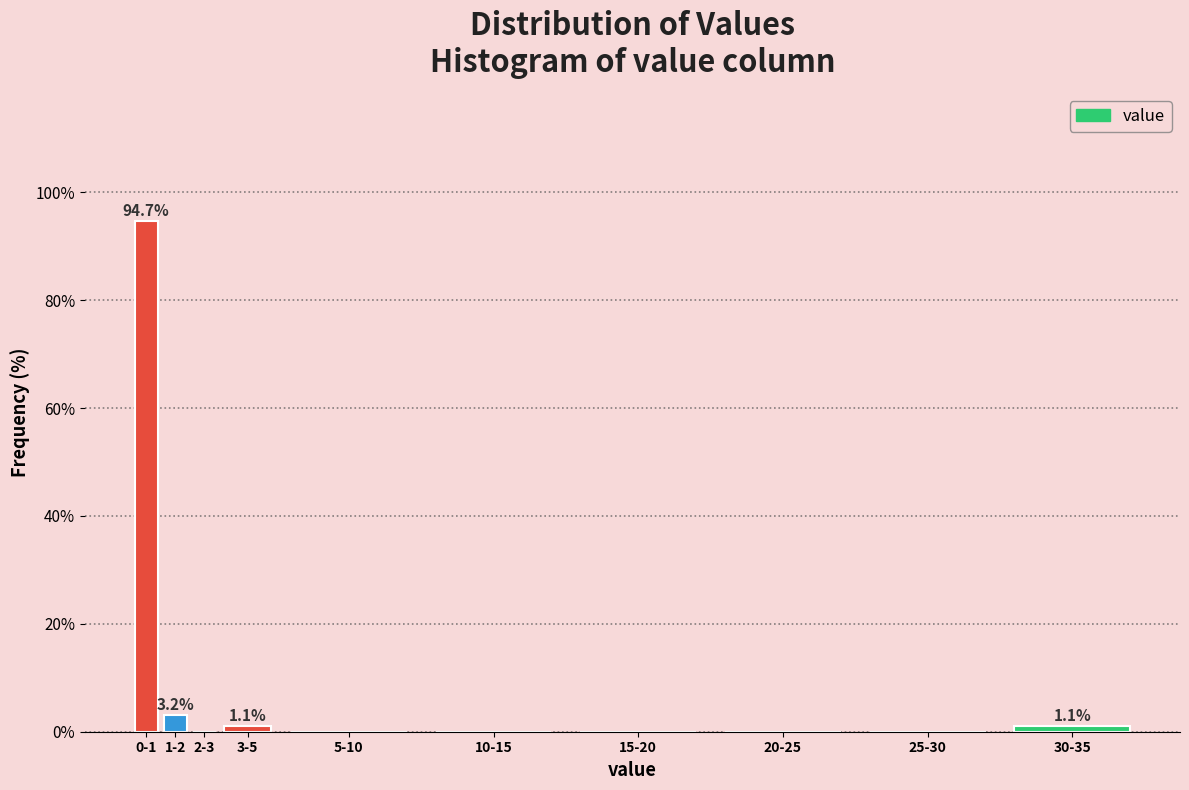

Reading left to right, extract all data points from this chart.

0-1=94.7	1-2=3.2	2-3=0.0	3-5=1.1	5-10=0.0	10-15=0.0	15-20=0.0	20-25=0.0	25-30=0.0	30-35=1.1